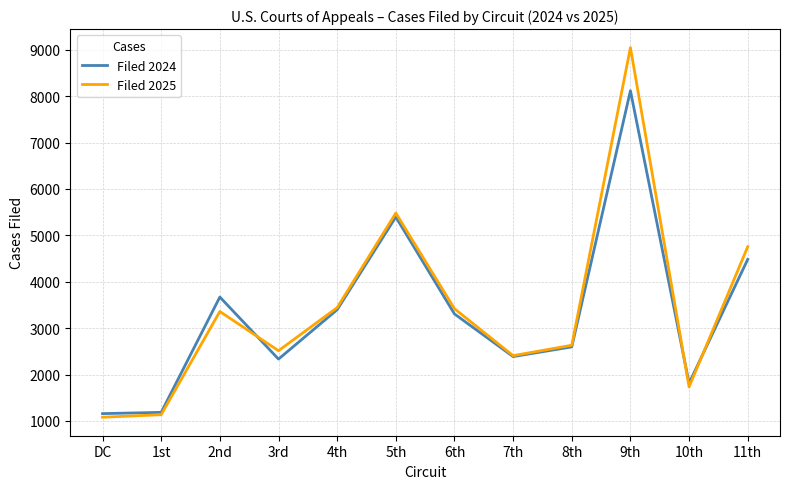

At which label is Filed 2024 closest to 4638?

11th